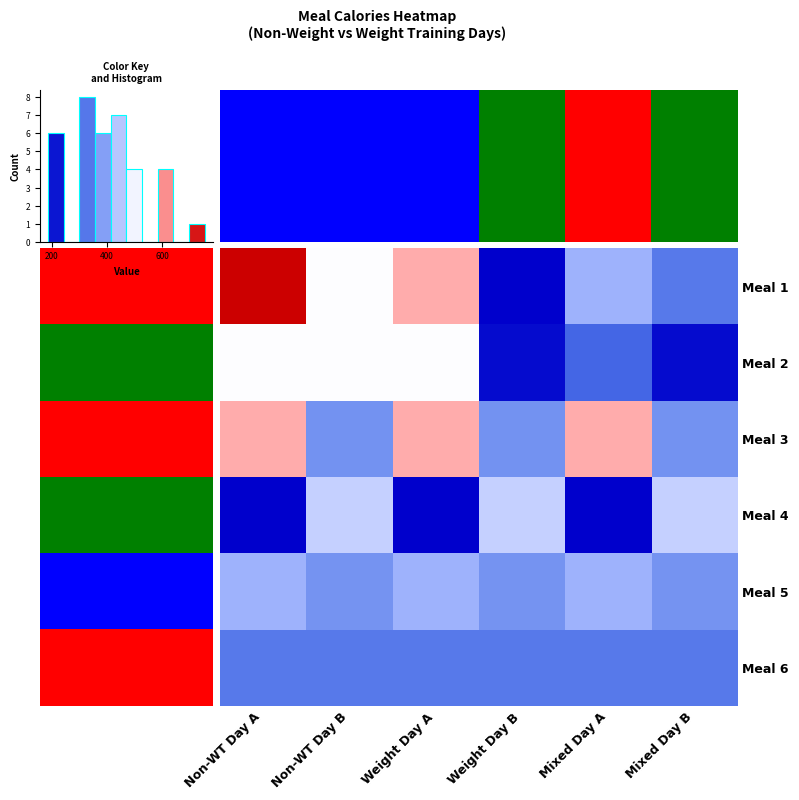

What is the highest value of the Meal 6 series?

332